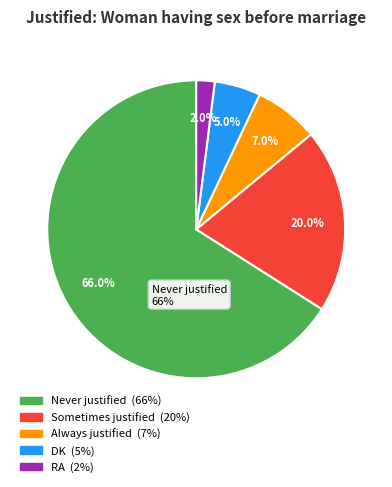

Which slice represents more than half of the pie?

Never justified